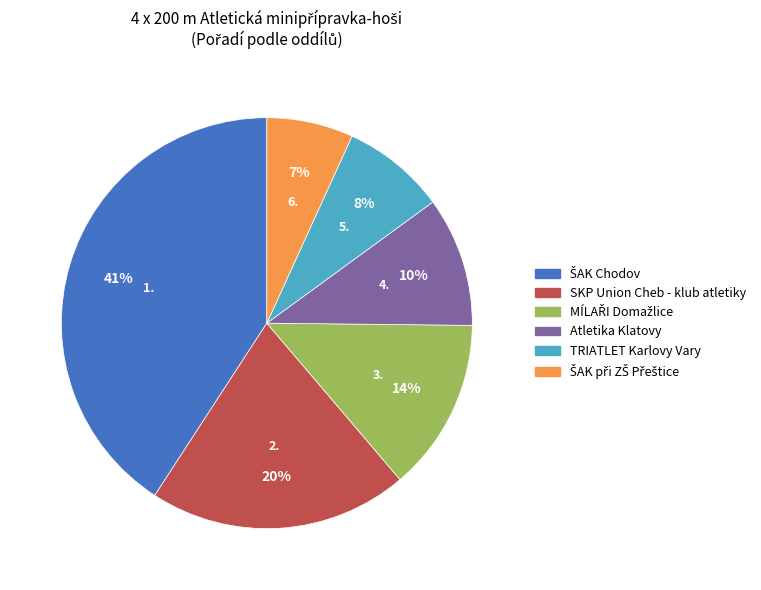

How many slices are in this pie chart?

6